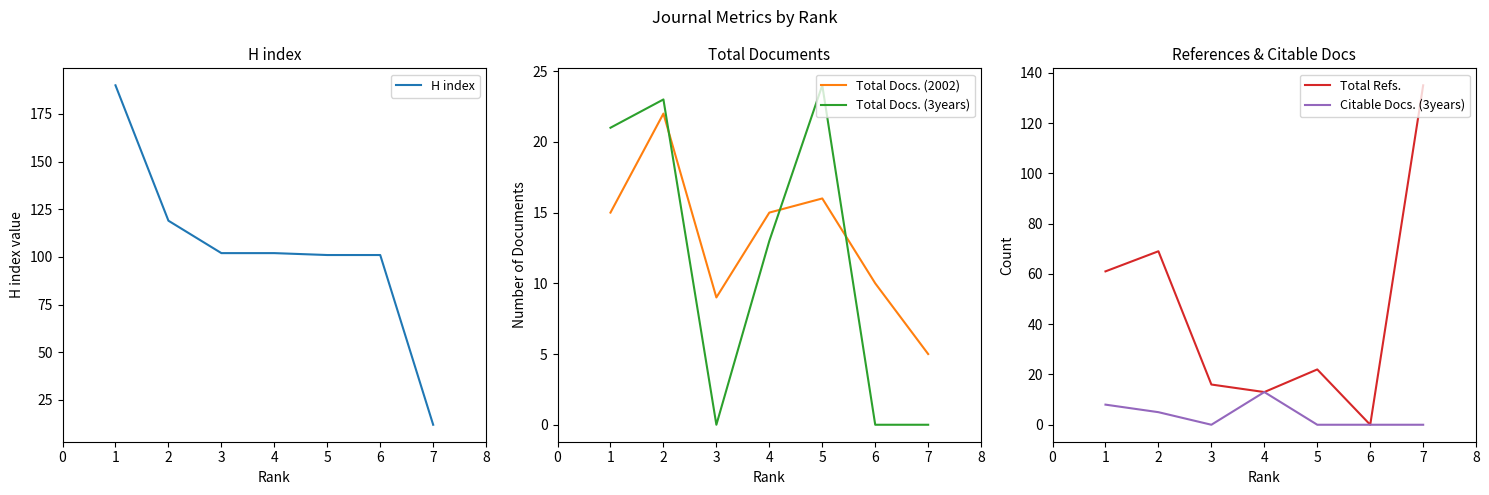

Is this an area chart (filled region under the line)?

No